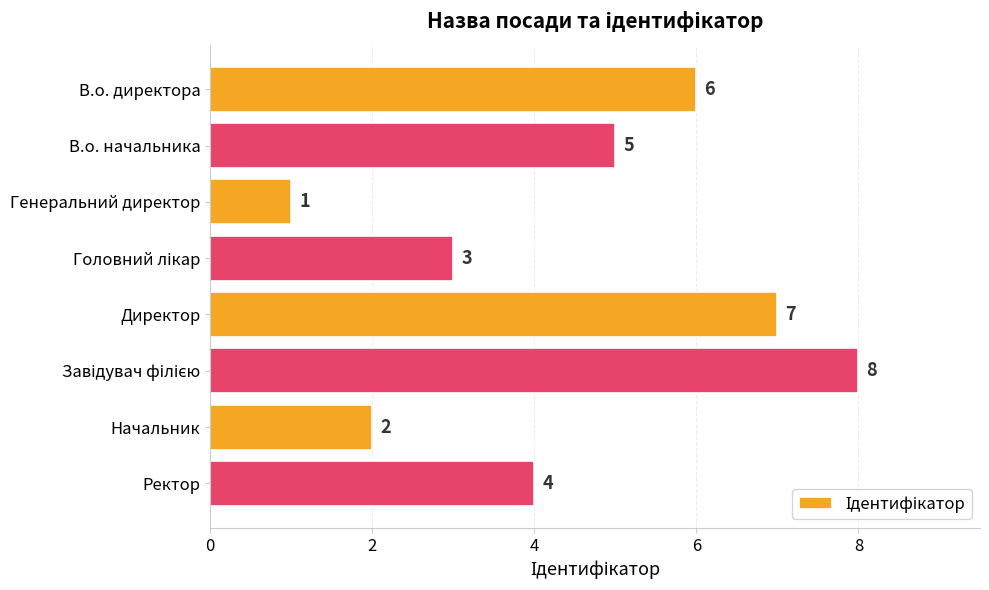

Are the bars grouped side by side (vs. stacked)?

No